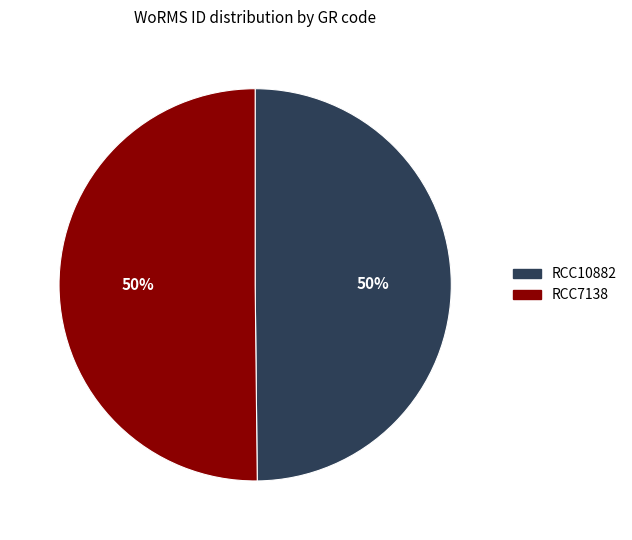

How many slices are in this pie chart?

2